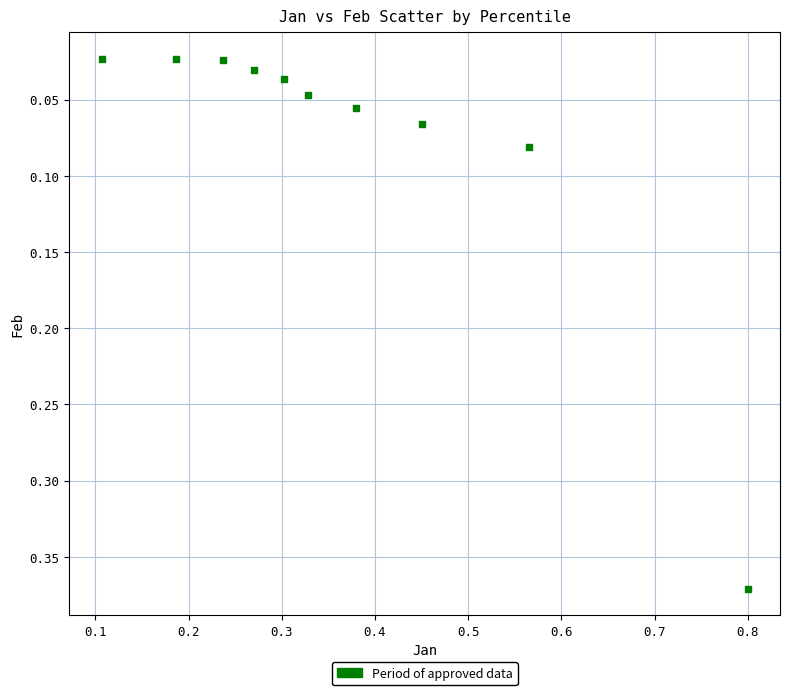

What is the range of Y values (max minus min)?

0.3